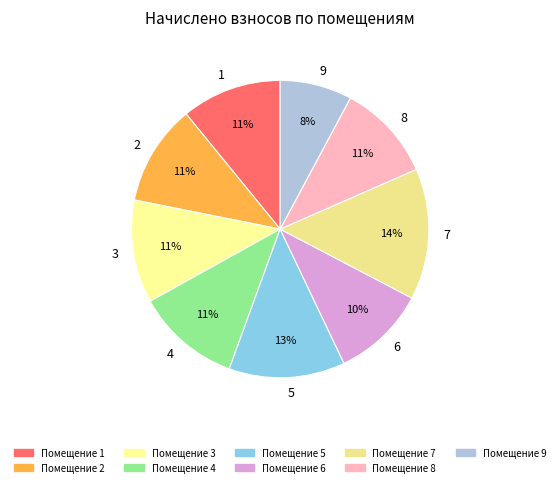

Do 4 and 5 together represent more than half of the pie?

No